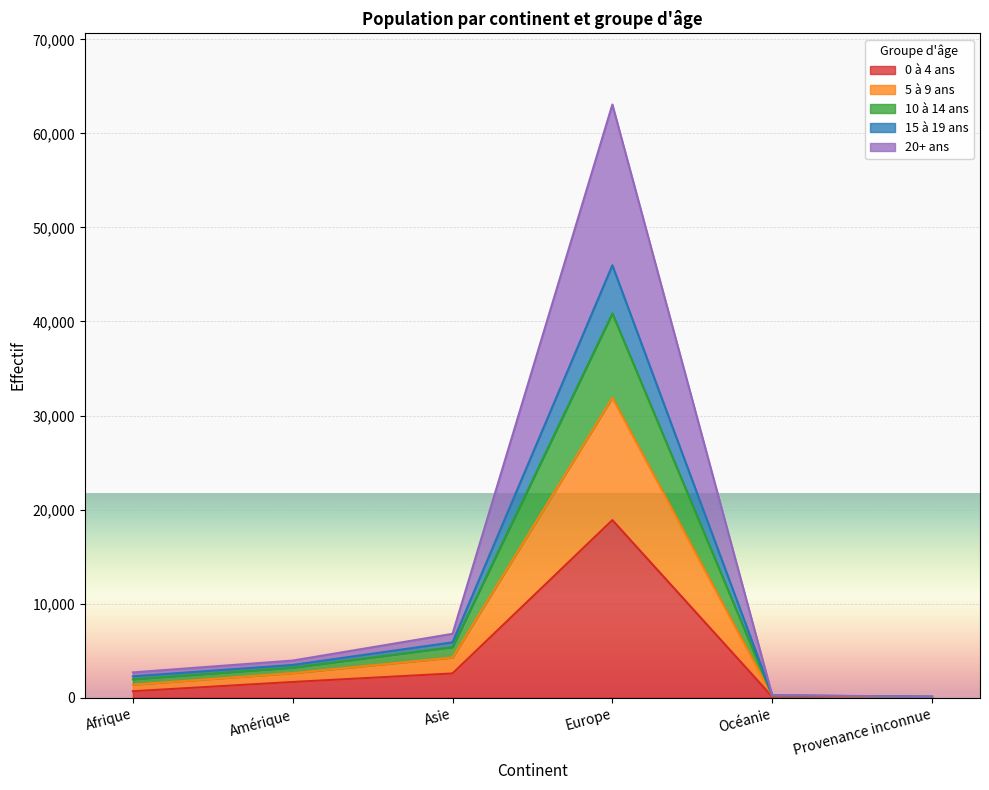

True or false: 10 à 14 ans and 5 à 9 ans intersect in this chart.

False